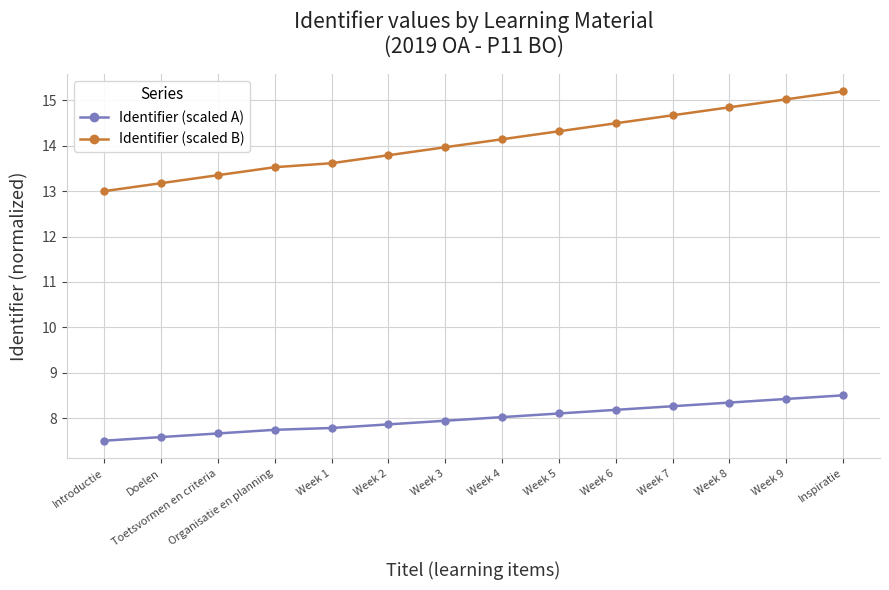

How many categories are shown in the chart?

14